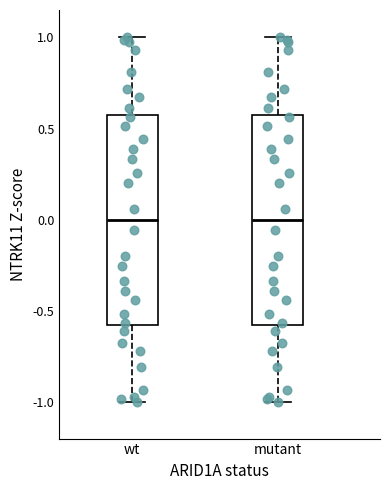

Reading left to right, transcribe this box plot: for each box, give where its median line is, the range the box spans, and where its two whiskers end, as read against the y-axis. The values are not printed on the chart, so give them approximately, as read against the axis.

wt: median 0.0, box -0.6 to 0.6, whiskers -1.0 to 1.0
mutant: median 0.0, box -0.6 to 0.6, whiskers -1.0 to 1.0